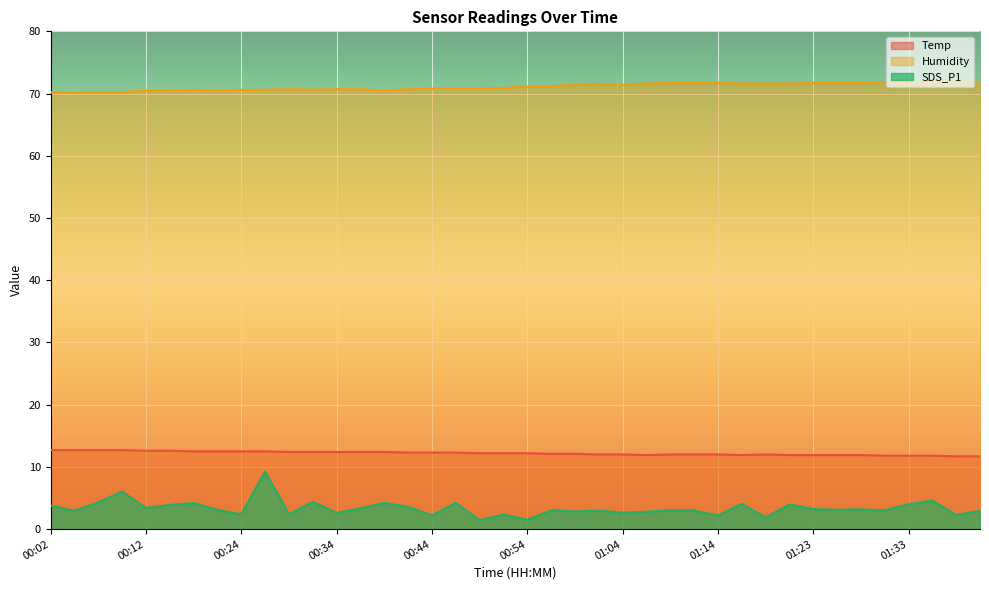

Reading right to left, list all the values displayed in this chart.

Temp: 11.7	11.7	11.8	11.8	11.8	11.9	11.9	11.9	11.9	12.0	11.9	12.0	12.0	12.0	11.9	12.0	12.0	12.1	12.1	12.2	12.2	12.2	12.3	12.3	12.3	12.4	12.4	12.4	12.4	12.4	12.5	12.5	12.5	12.5	12.6	12.6	12.7	12.7	12.7	12.7
Humidity: 71.8	71.8	71.8	71.8	71.8	71.7	71.7	71.7	71.6	71.6	71.6	71.7	71.7	71.7	71.6	71.4	71.5	71.4	71.2	71.1	70.9	70.8	70.8	70.8	70.7	70.5	70.7	70.7	70.6	70.7	70.6	70.6	70.5	70.6	70.5	70.5	70.2	70.2	70.1	70.2
SDS_P1: 3.0	2.3	4.6	4.0	3.0	3.2	3.1	3.2	4.0	1.9	4.1	2.2	3.0	3.0	2.8	2.6	3.0	2.9	3.0	1.5	2.3	1.4	4.2	2.2	3.5	4.2	3.3	2.6	4.4	2.4	9.3	2.4	3.1	4.2	3.9	3.4	6.0	4.3	3.0	3.8